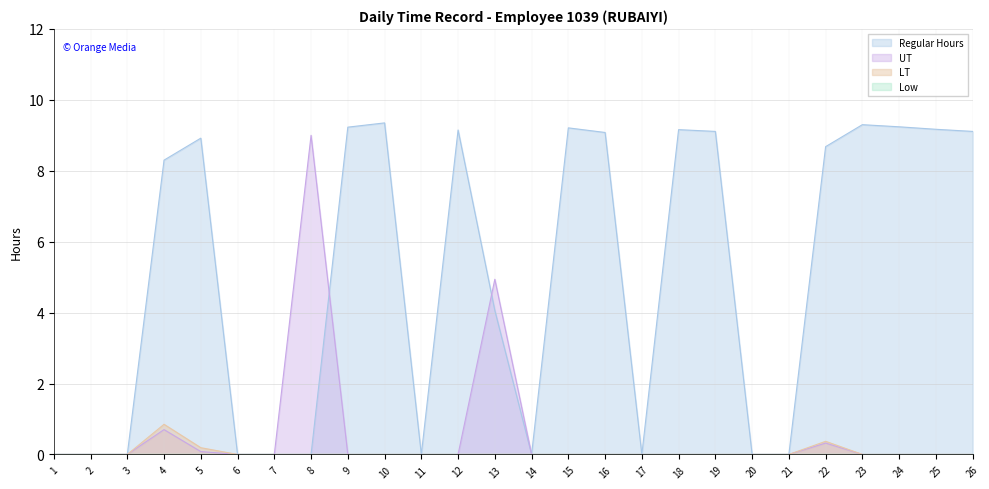

How many lines are shown in the chart?

4